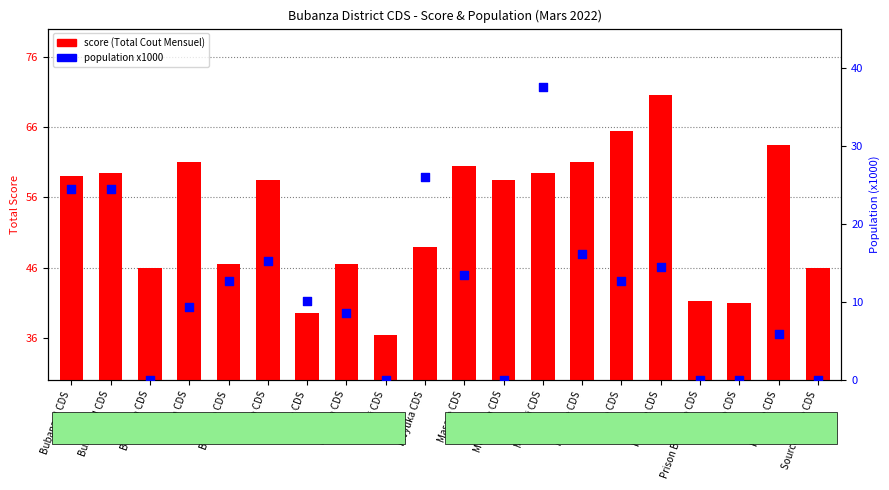

Which series contains the lowest Y value?

population (x1000)